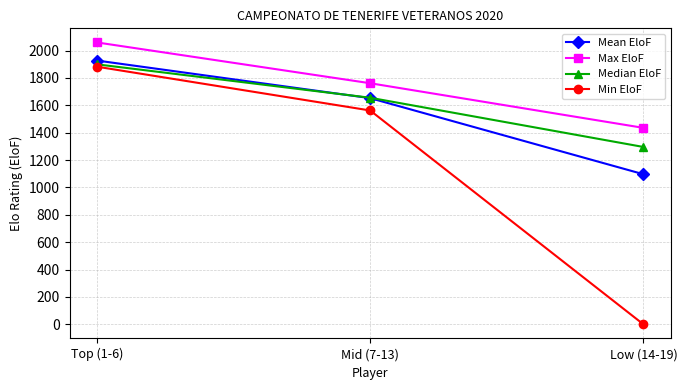

What is the label of the 2nd point from the right?

Mid (7-13)